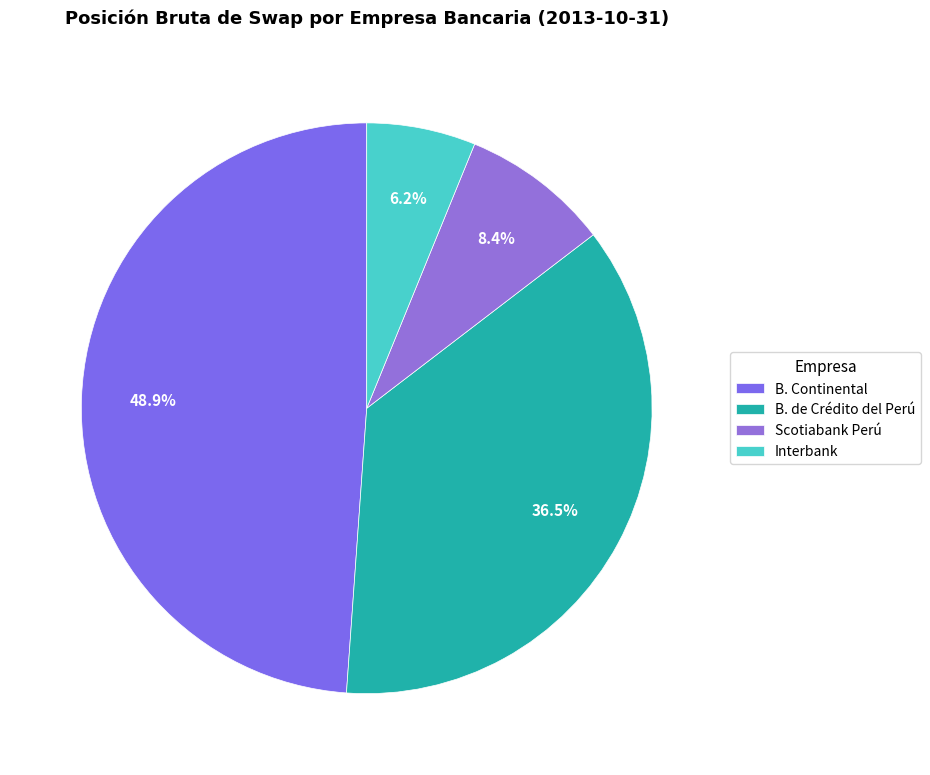

Rank the categories by value from highest to lowest.

B. Continental, B. de Crédito del Perú, Scotiabank Perú, Interbank